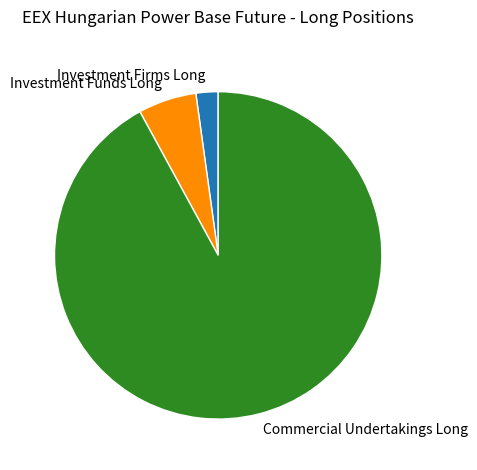

Combined, do Commercial Undertakings Long and Investment Funds Long account for over 50%?

Yes